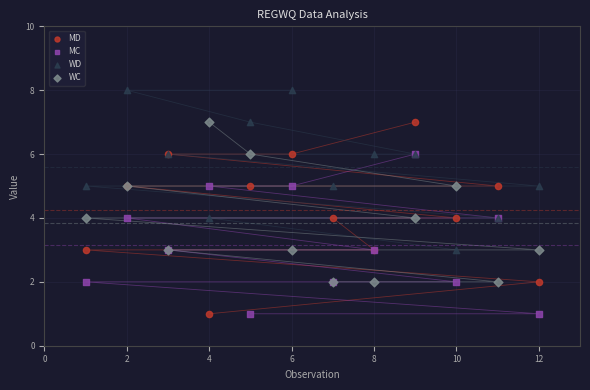

Which series contains the highest Y value?

WD